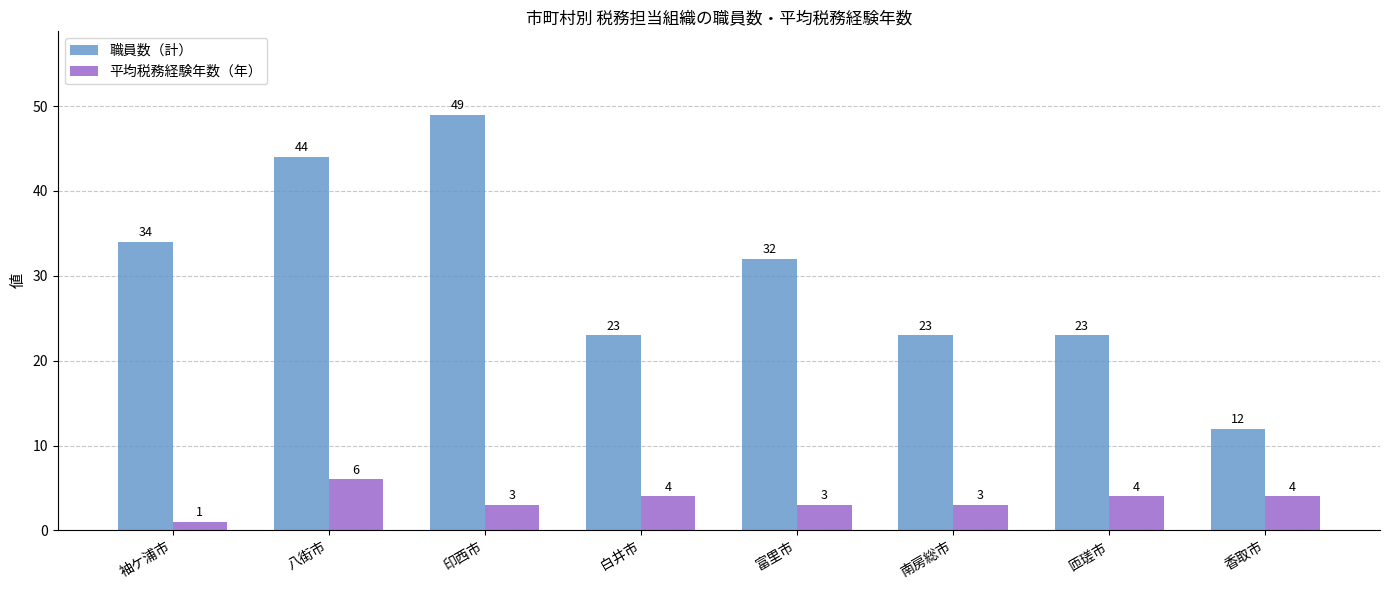

What is the difference between the highest and lowest values at 八街市?

38